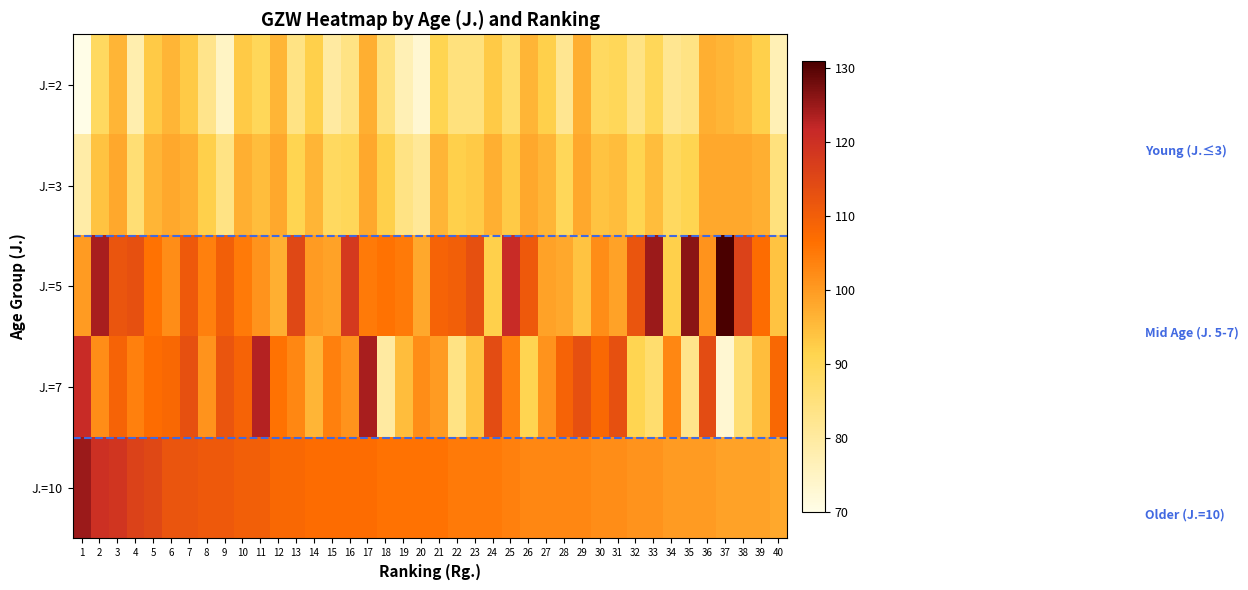

At how many categories does at least one series exceed 122?

7